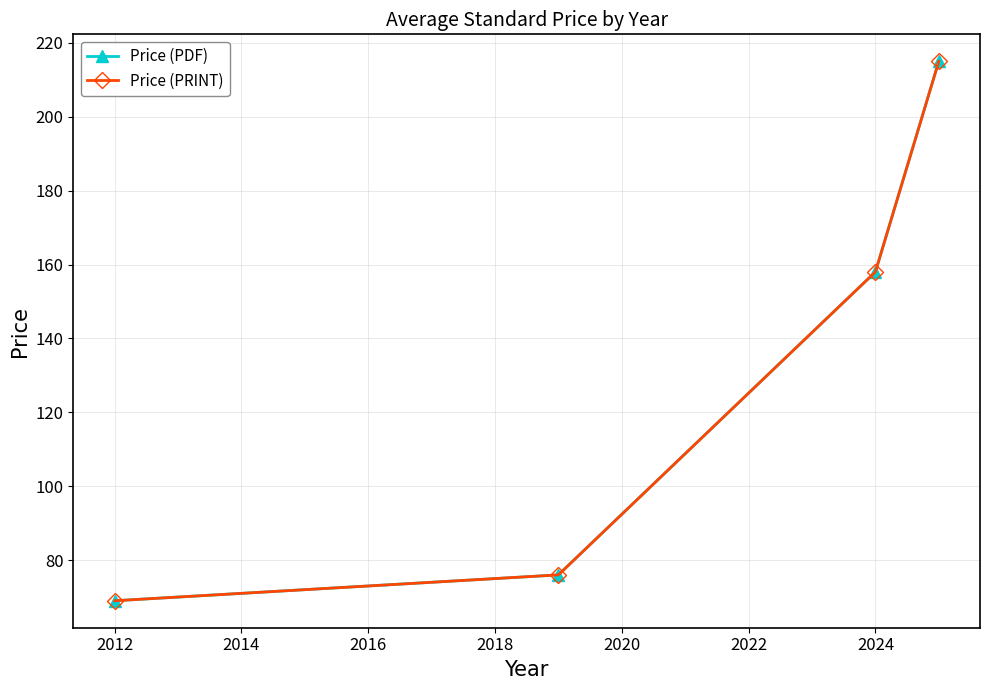

Is this an area chart (filled region under the line)?

No